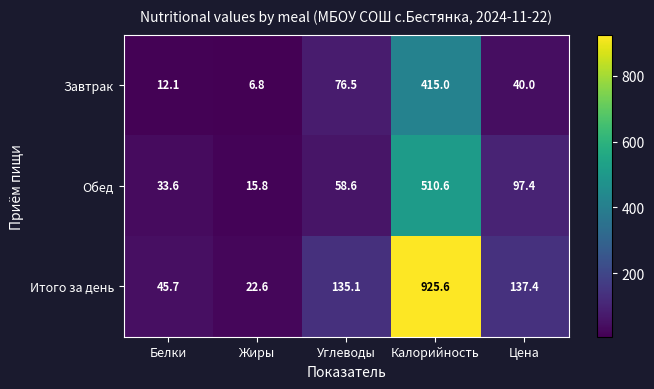

How many data points does each series have?

5